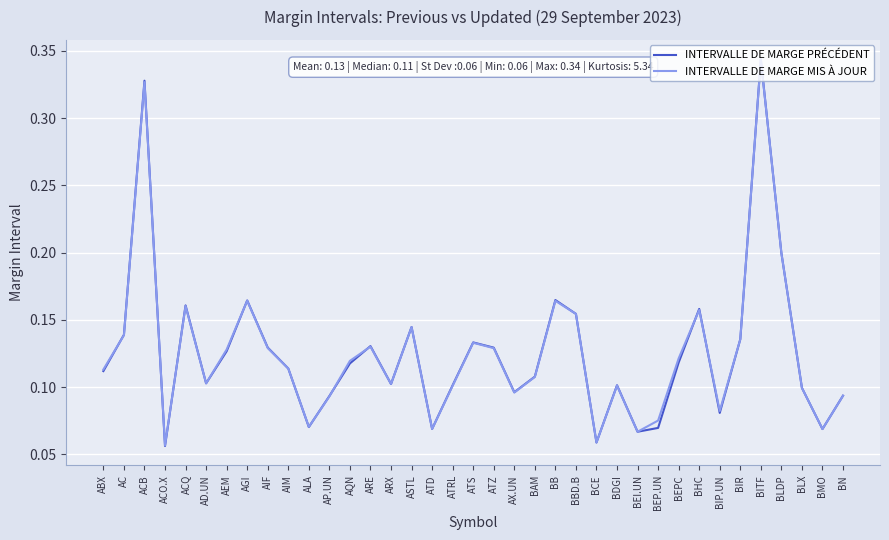

What is the total value across all series at BLDP?

0.4